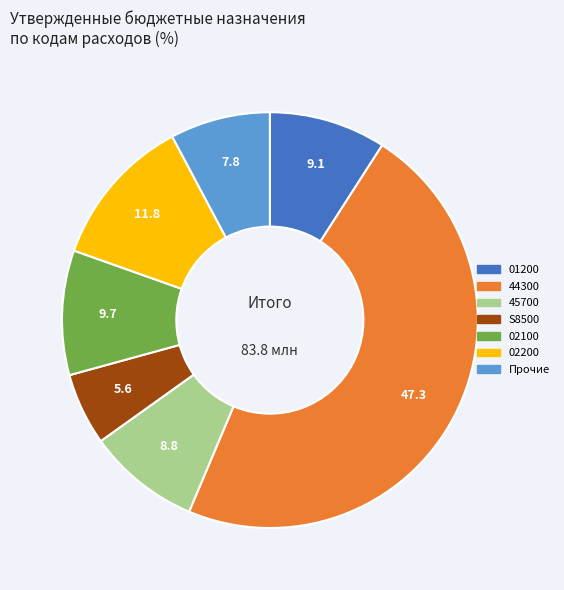

How many slices are in this pie chart?

7